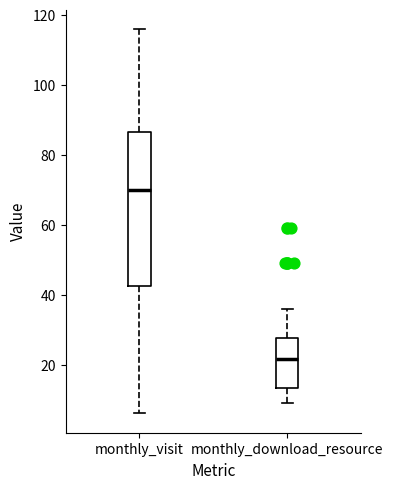

Which box has the highest median line?

monthly_visit